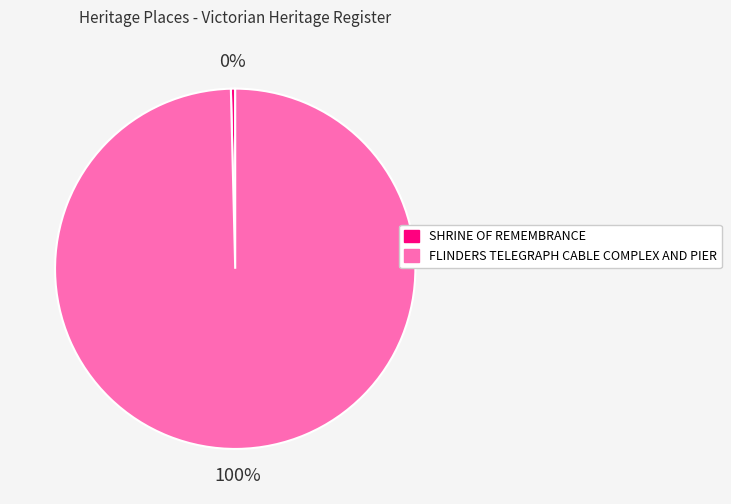

What is the smallest slice in the pie chart?

SHRINE OF REMEMBRANCE